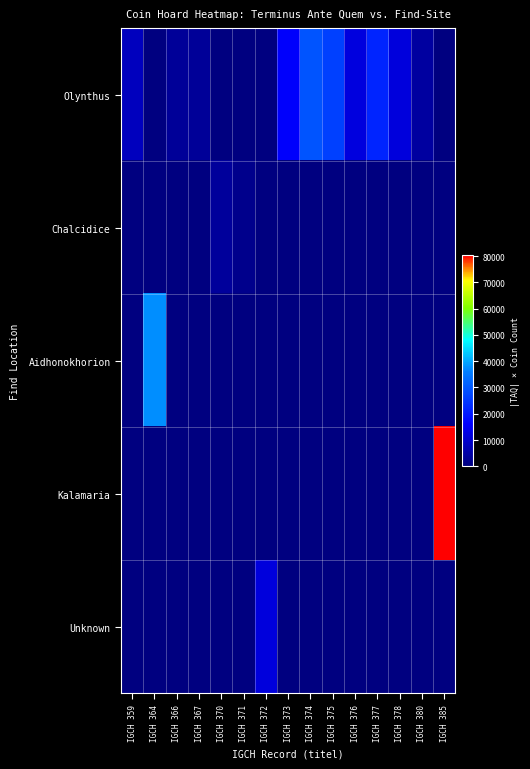

How many distinct data groups are displayed?

5